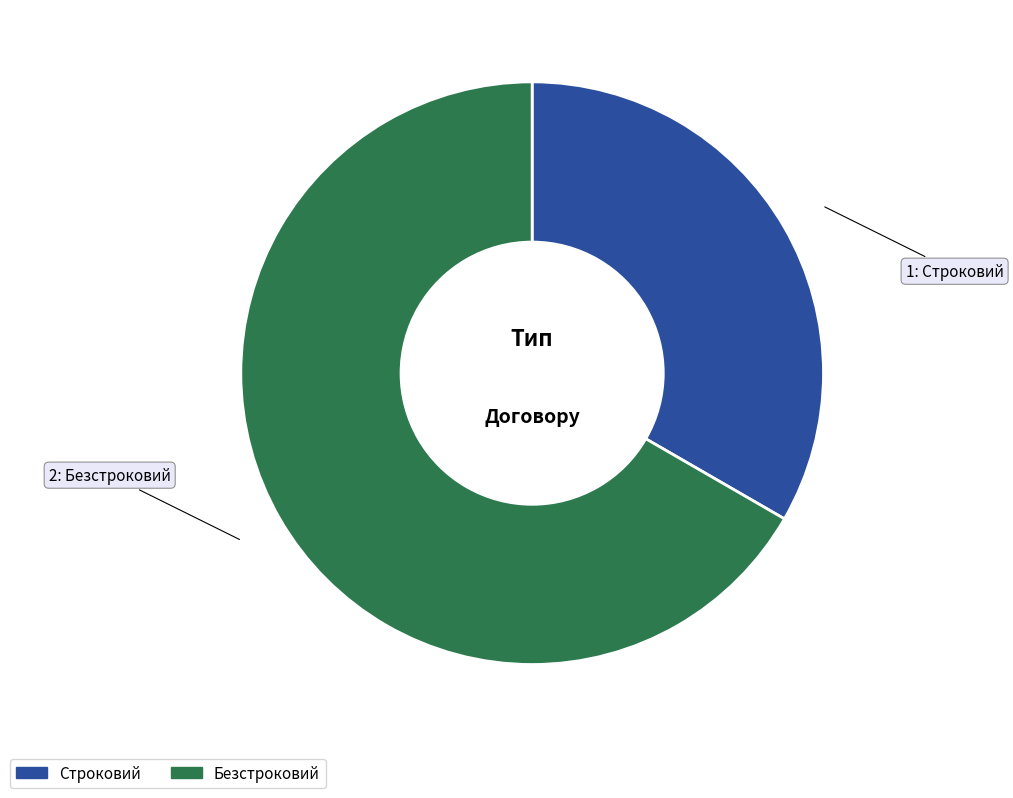

Is the sum of Безстроковий and Строковий greater than half?

Yes